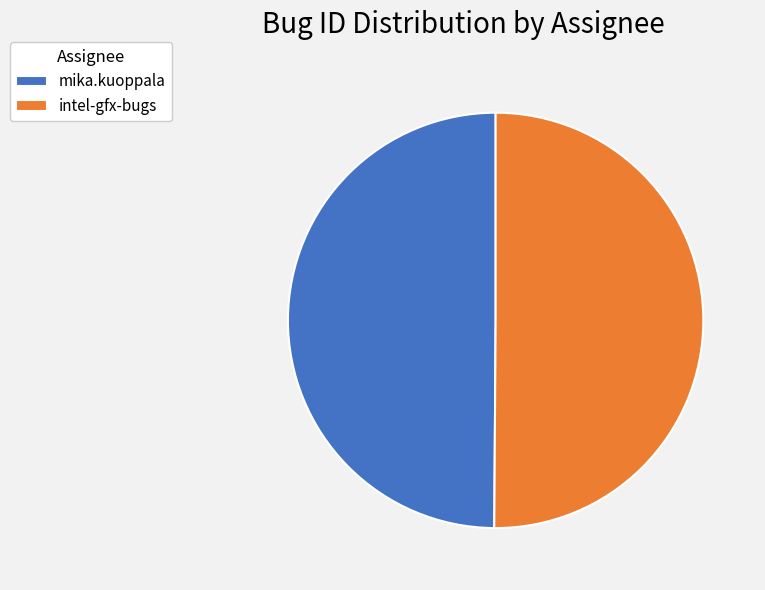

Is it true that intel-gfx-bugs is 50% of the pie?

True